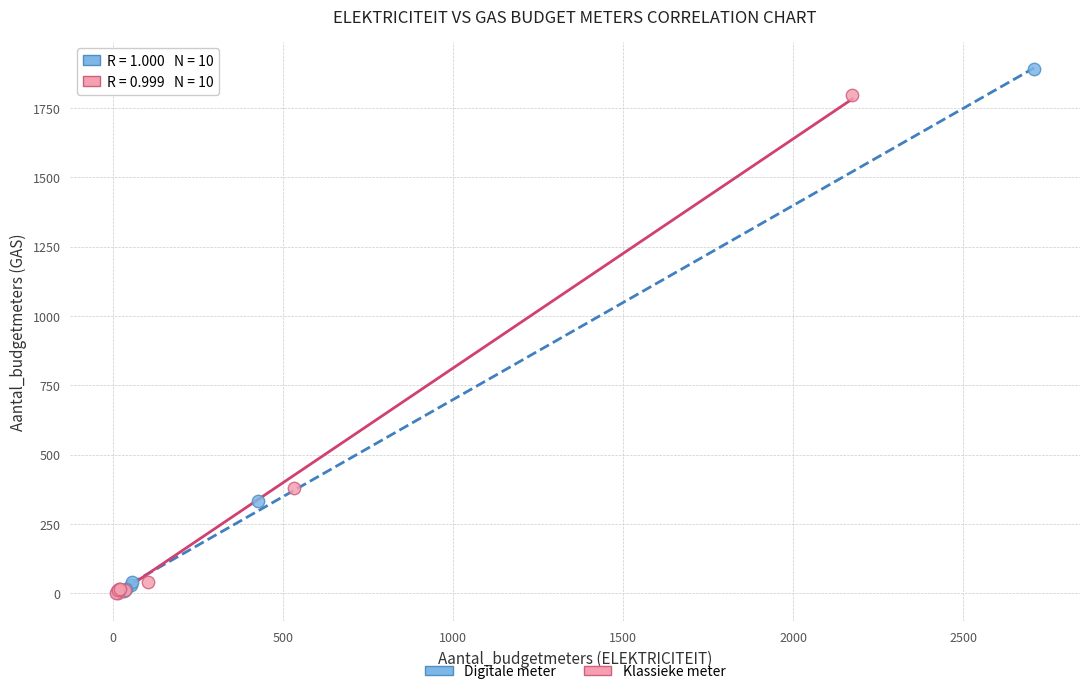

Which series has the widest spread of Y values?

Digitale meter